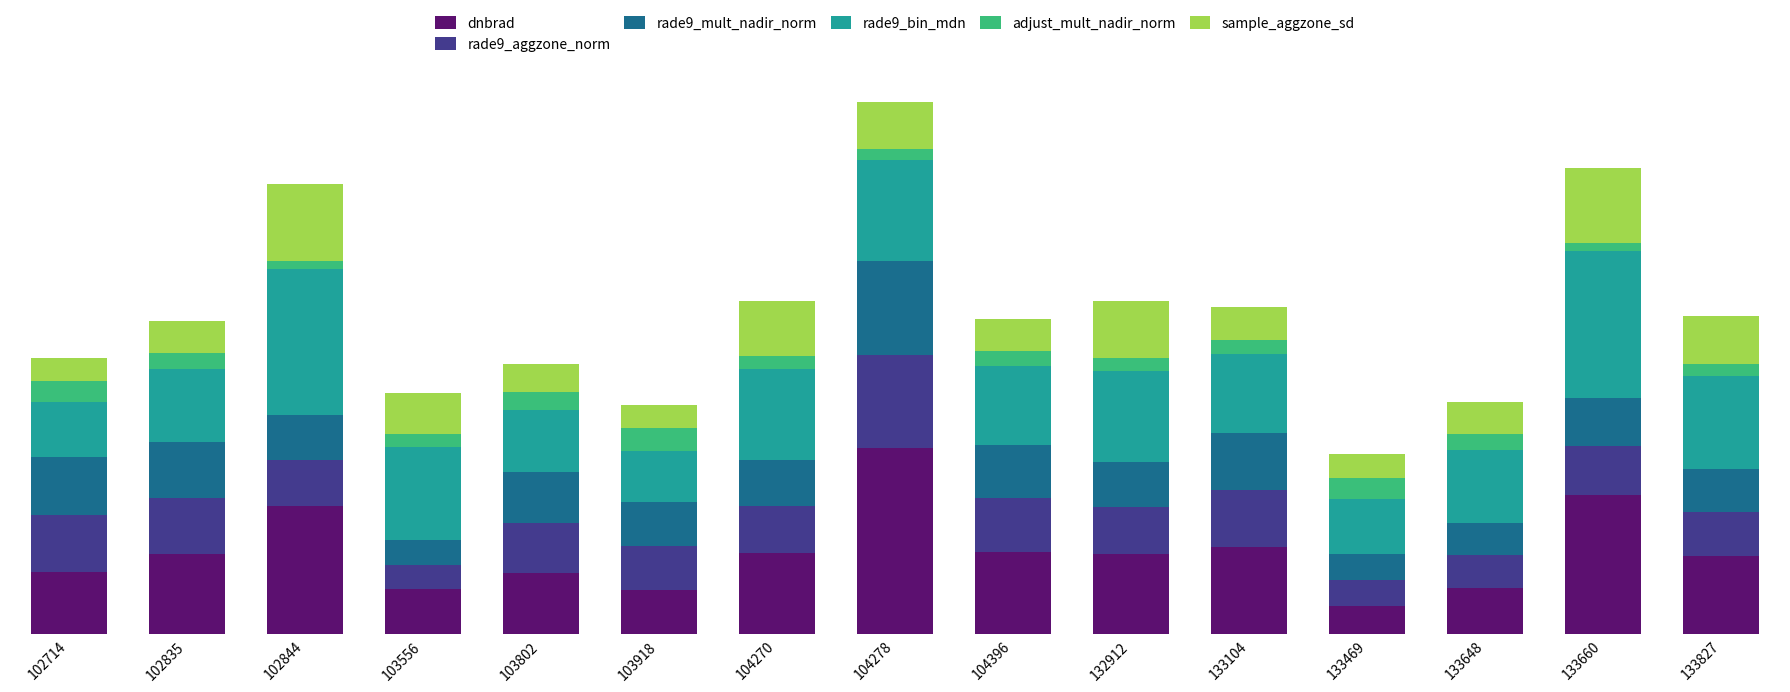

Is it true that dnbrad equals 1.1 at 133648?

False